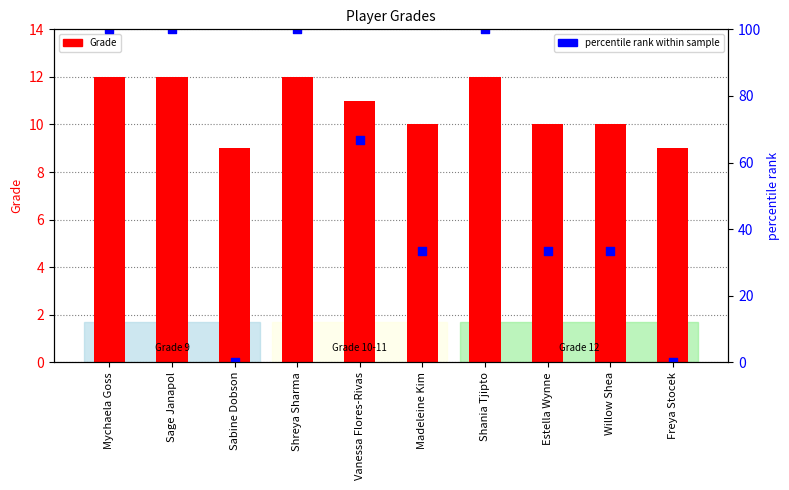

What are all the series names shown in the legend?

Grade, percentile rank within sample